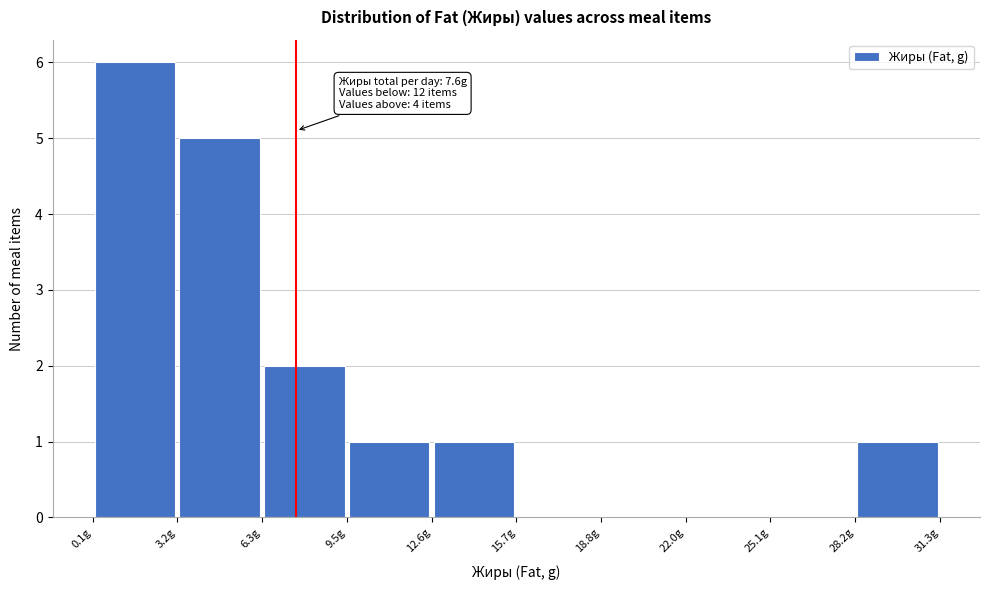

Which range on the x-axis has the tallest bar?

0.0 to 3.0